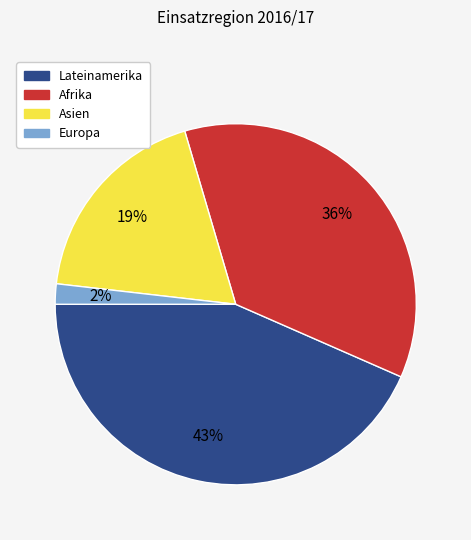

Does any single category account for the majority?

No